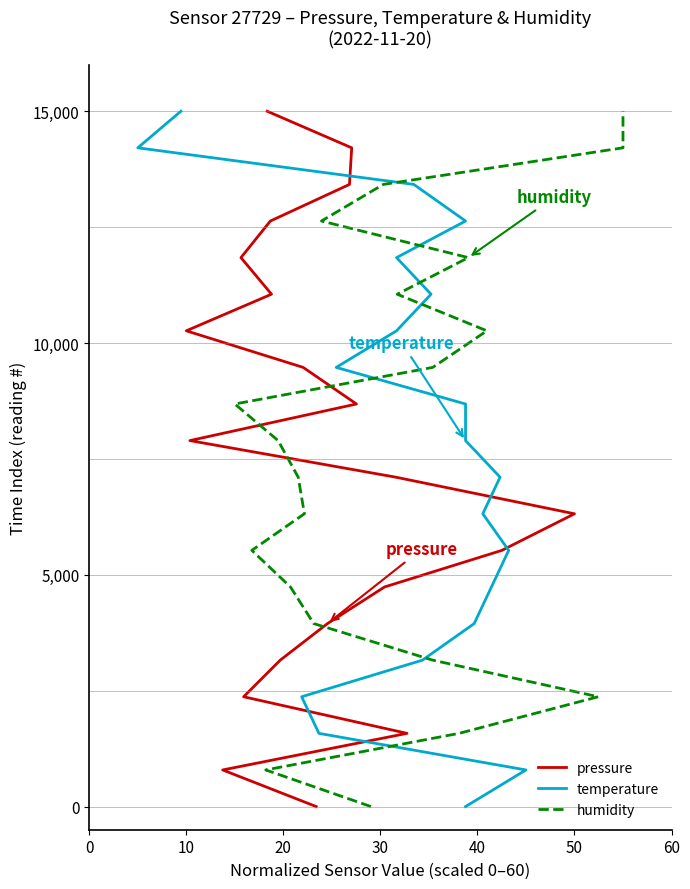

Is it true that pressure equals 7894.7 at 10?

True